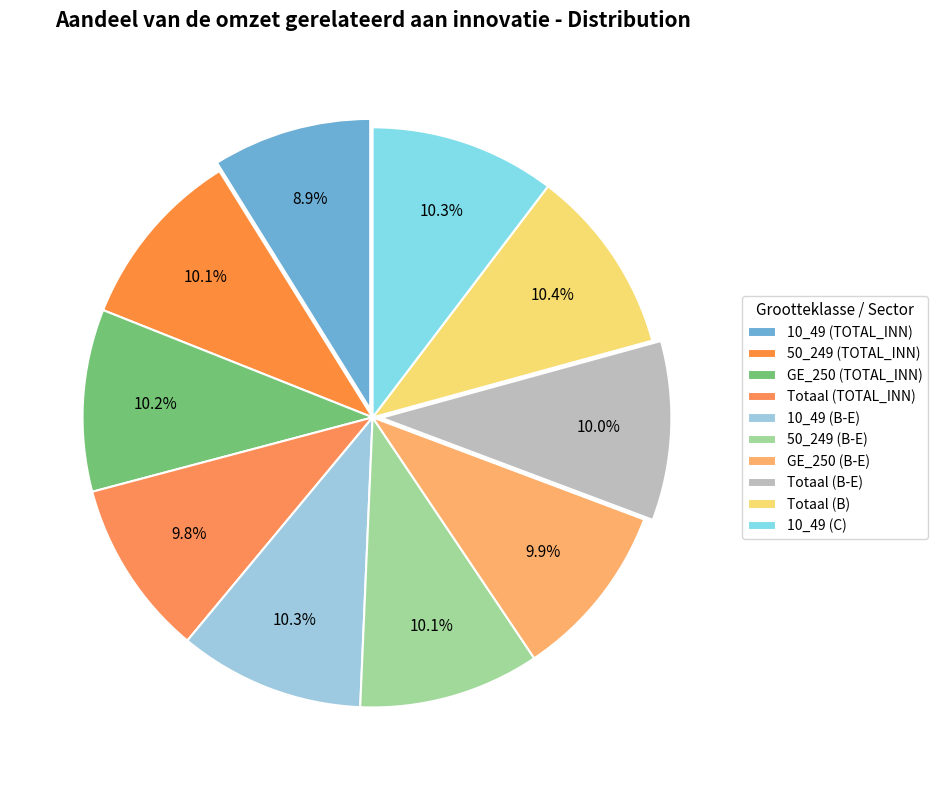

To the nearest percent, what is the difference between the largest and smallest slice percentages?

2%